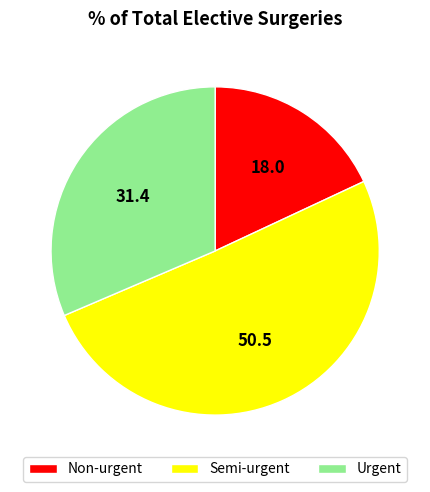

Approximately how many times larger is the value at Semi-urgent compared to Non-urgent?

2.8